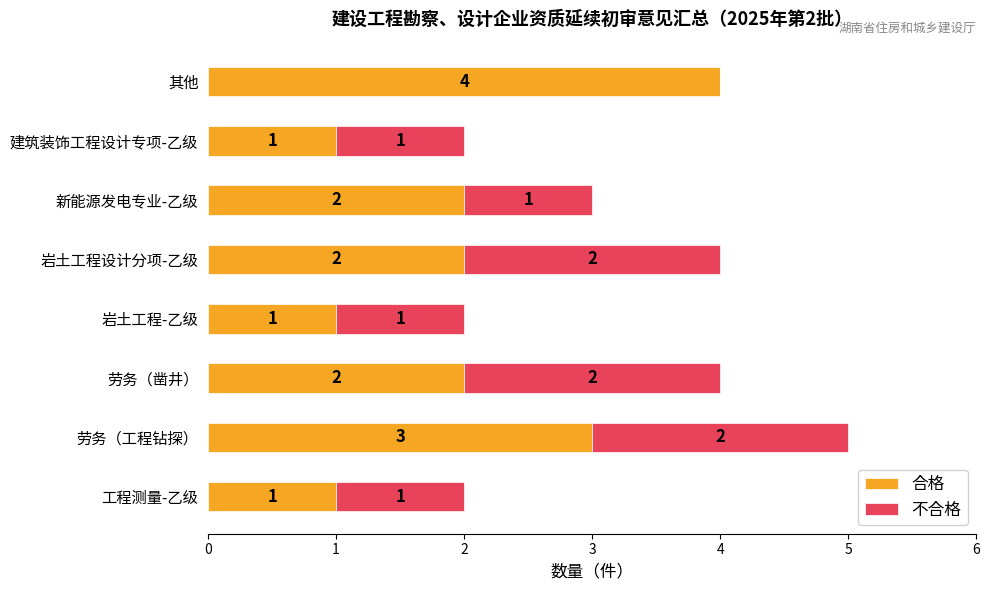

At which label does 合格 reach its peak?

其他